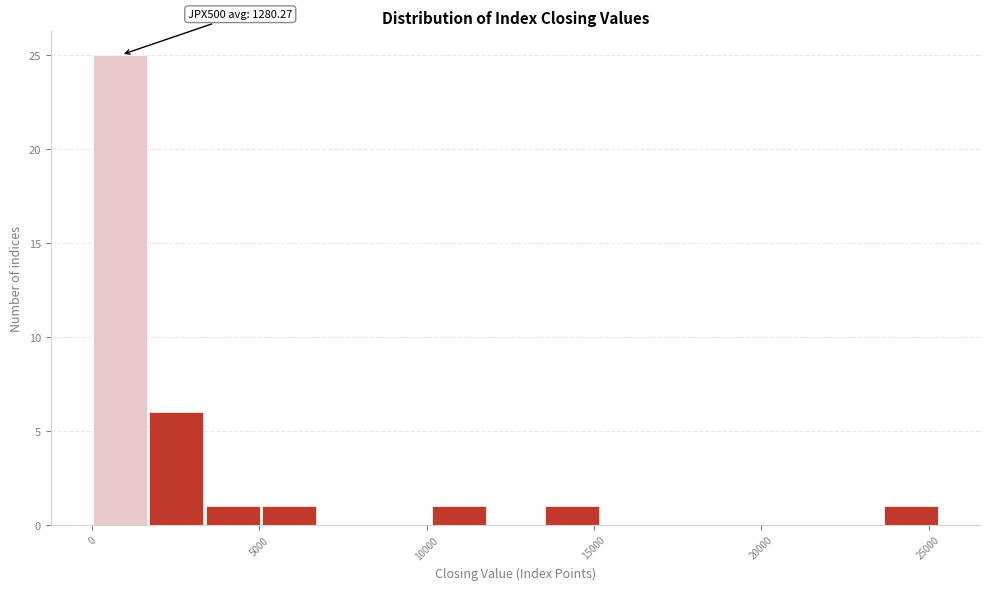

Read against the x-axis, roughly where is the centre of the tallest bar?

1000